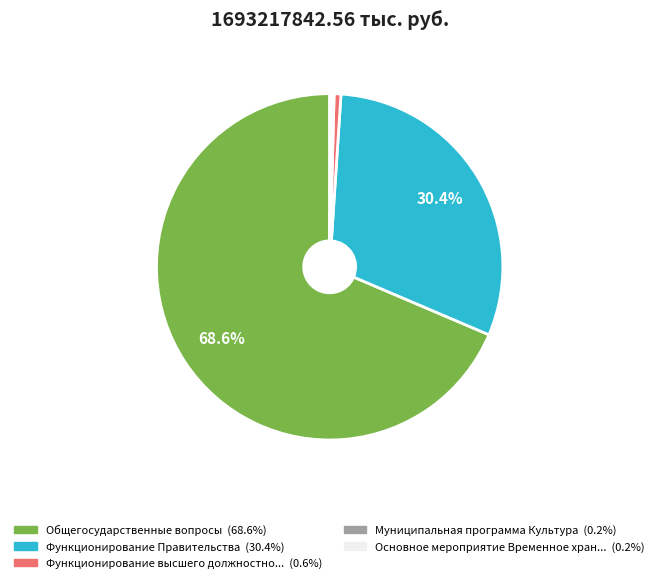

To the nearest percent, what is the difference between the largest and smallest slice percentages?

68%